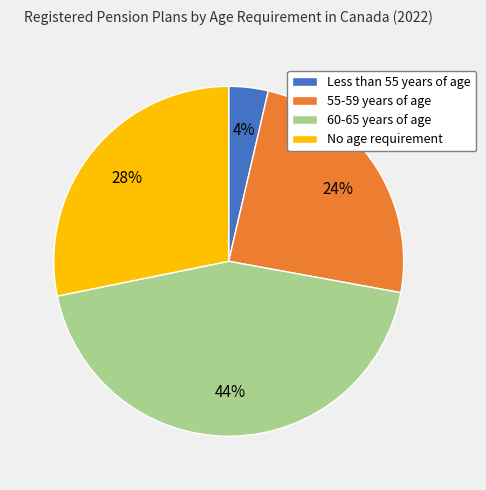

Which category has the smallest portion of the pie?

Less than 55 years of age